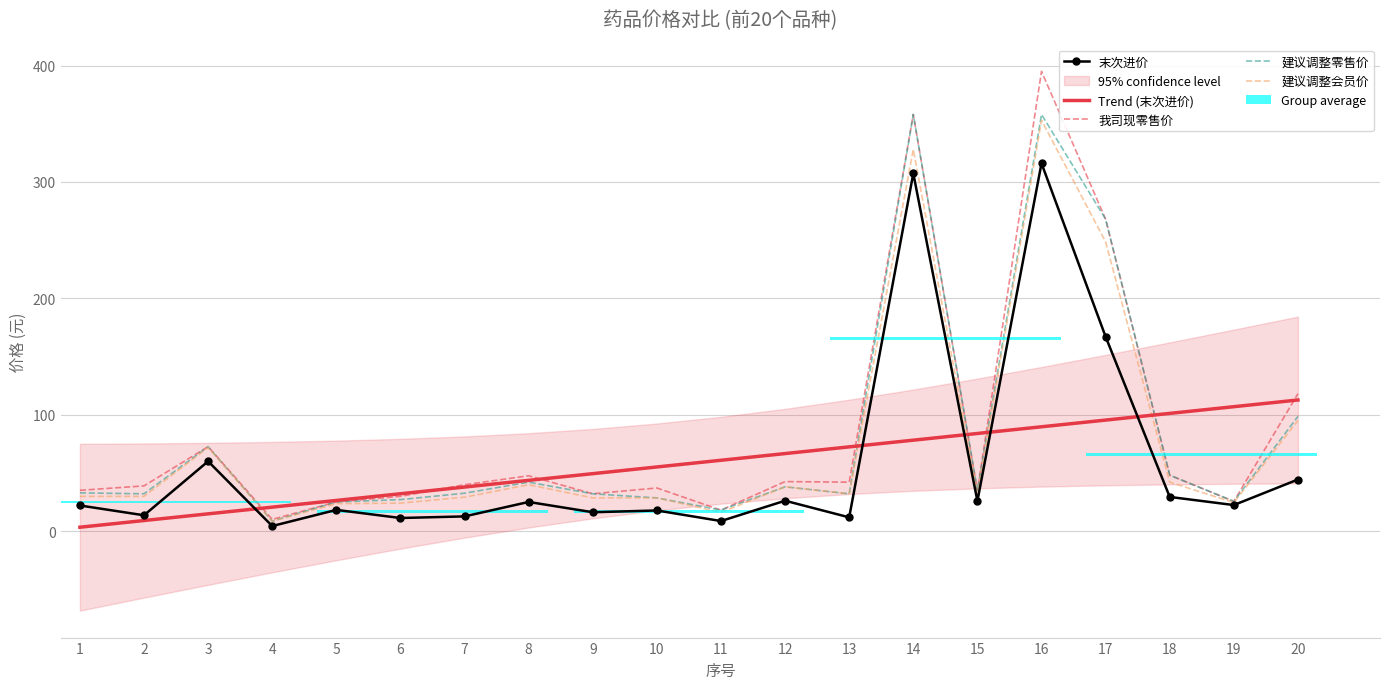

What is the sum of the 建议调整零售价 values at 17 and 18?

316.0